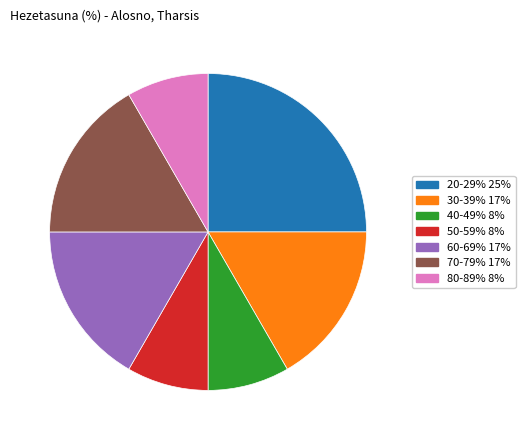

Approximately how many times larger is the value at 70-79% 17% compared to 50-59% 8%?

2.0